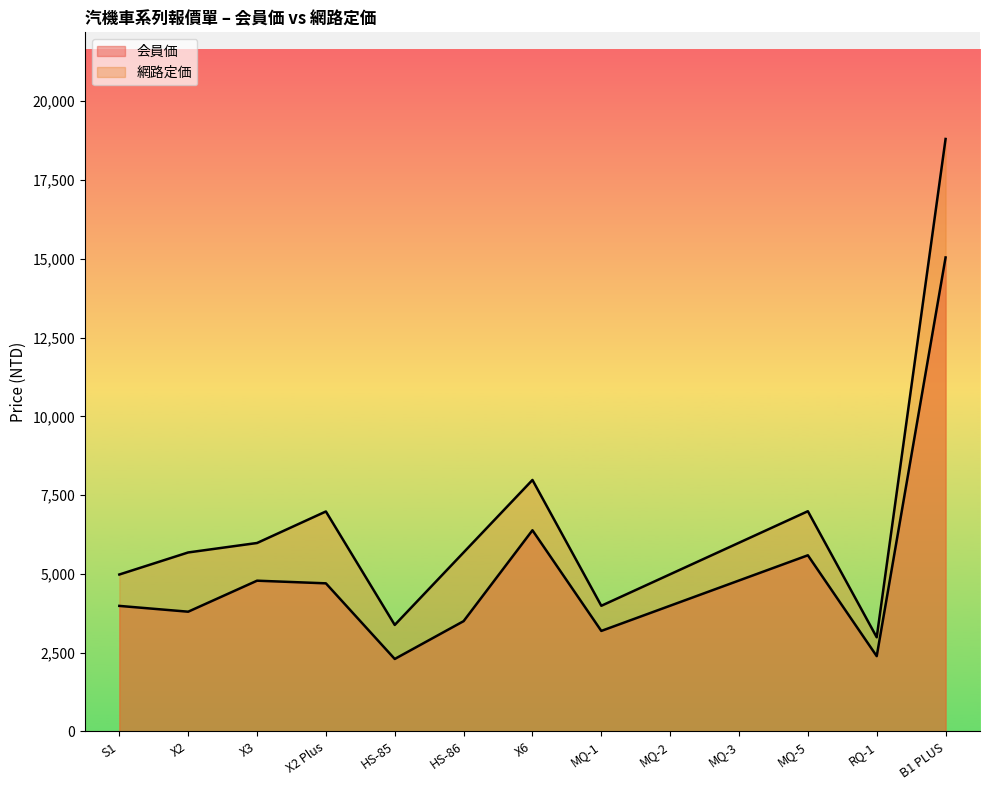

What position from the left is HS-85?

5